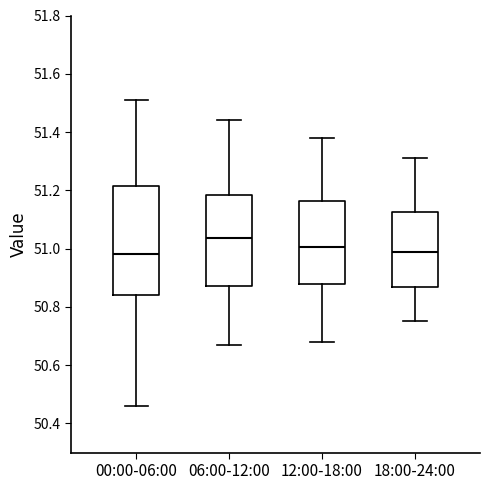

Where does the upper whisker of the box for 06:00-12:00 end on the y-axis? The values are not printed on the chart, so give them approximately, as read against the axis.

51.44